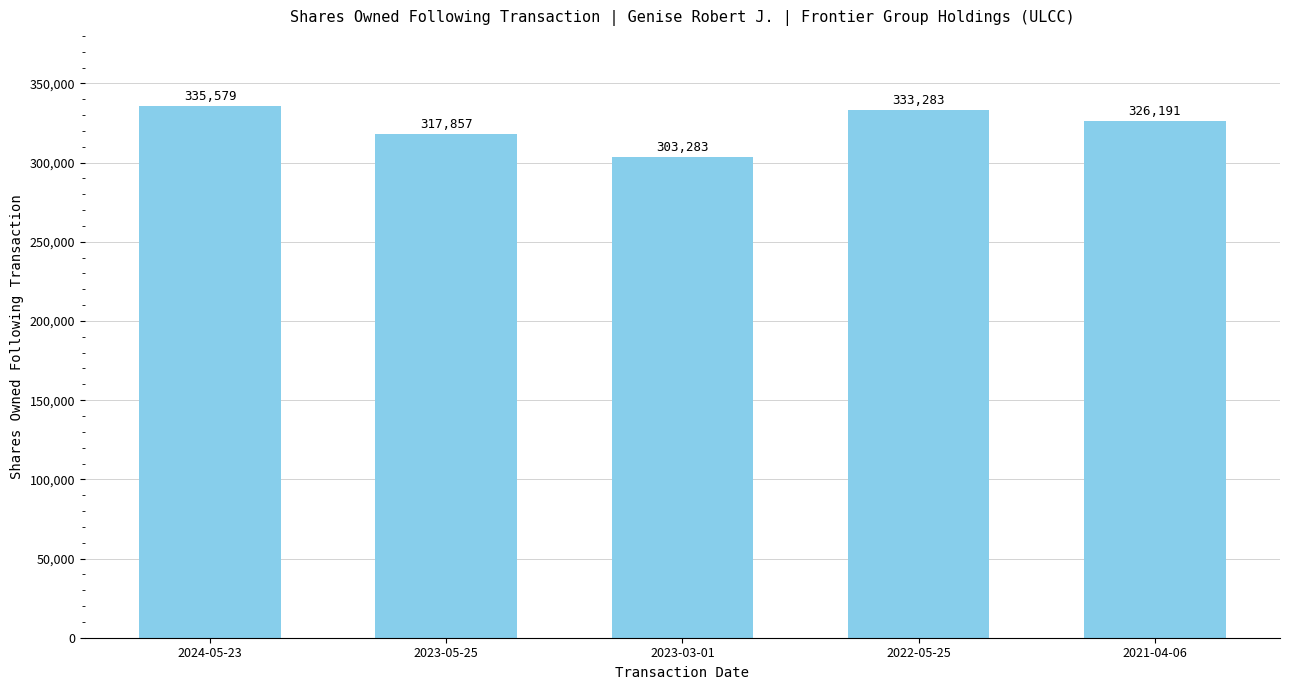

Which has a higher value, 2022-05-25 or 2021-04-06?

2022-05-25